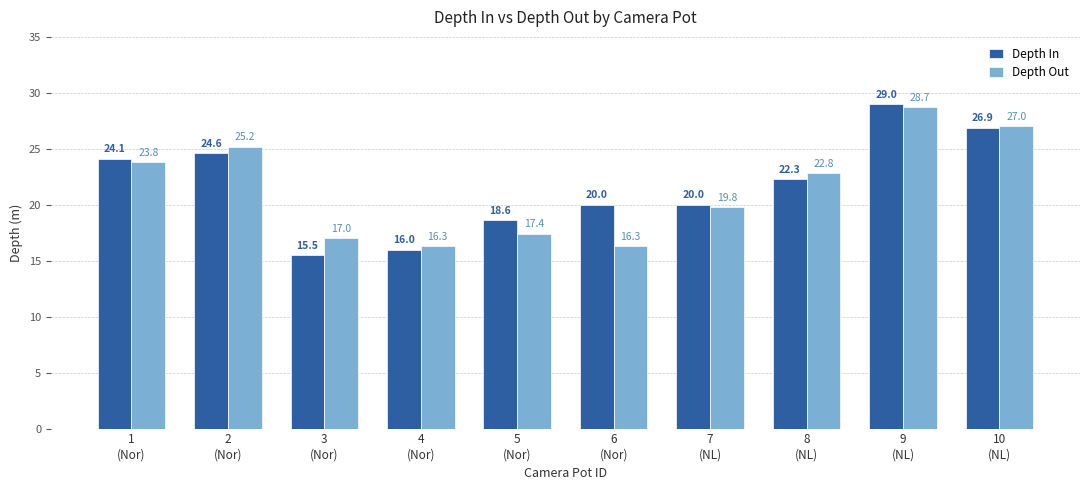

Where does the Depth In series first go above 22?

1
(Nor)